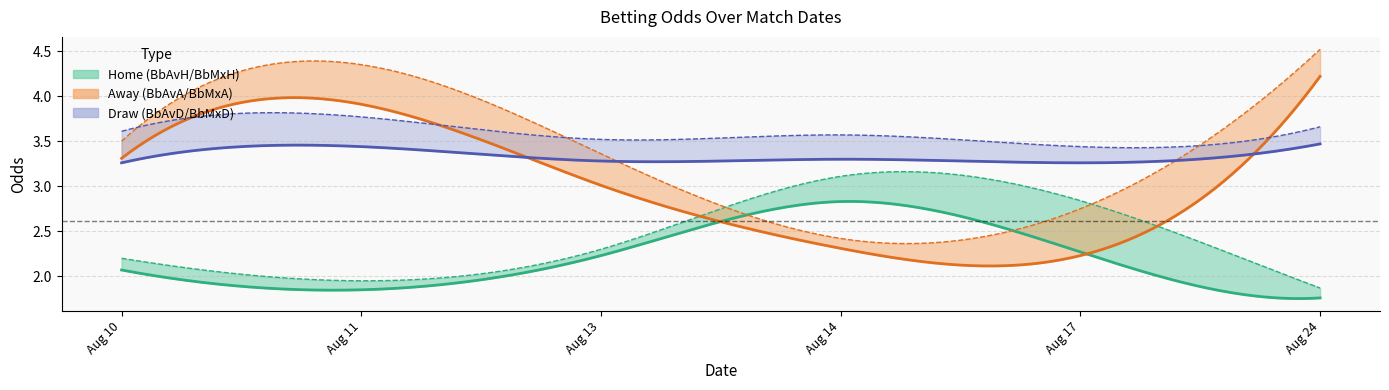

The BbMxD series shows 3.6 at BbAvH. True or false?

True